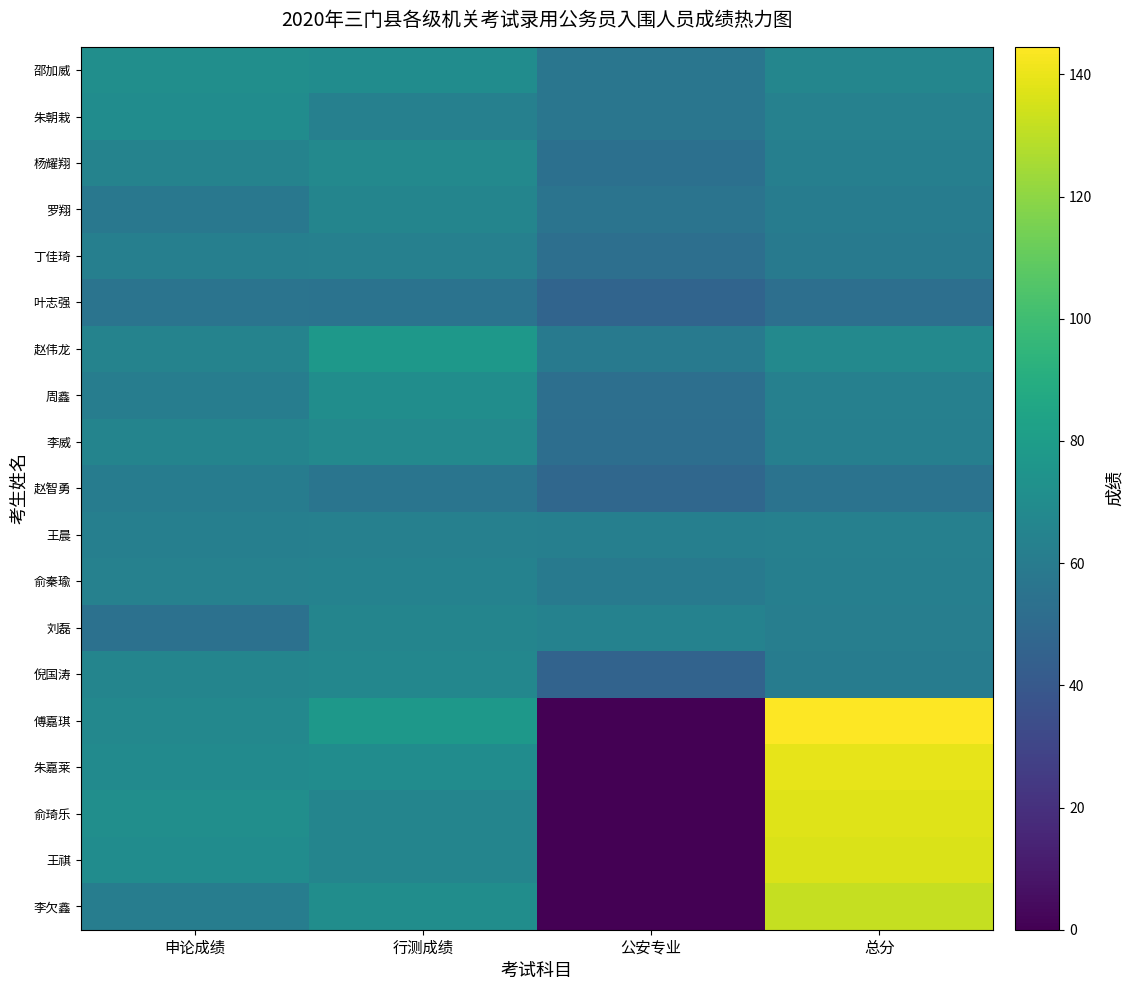

What is the greatest value displayed?

144.5